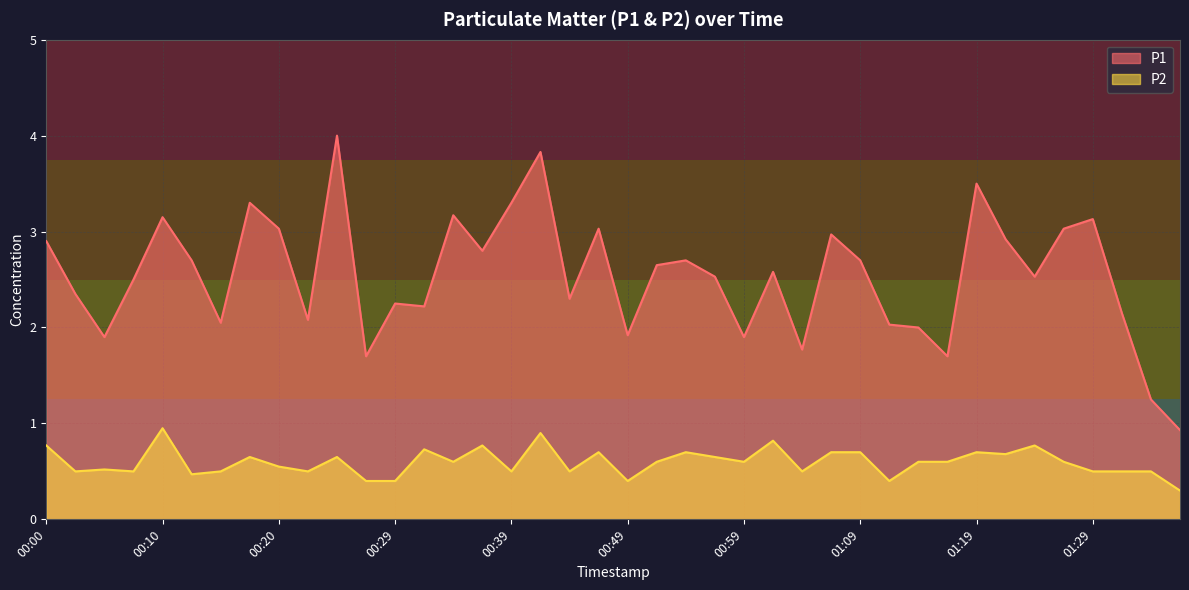

True or false: P2 and P1 intersect in this chart.

False